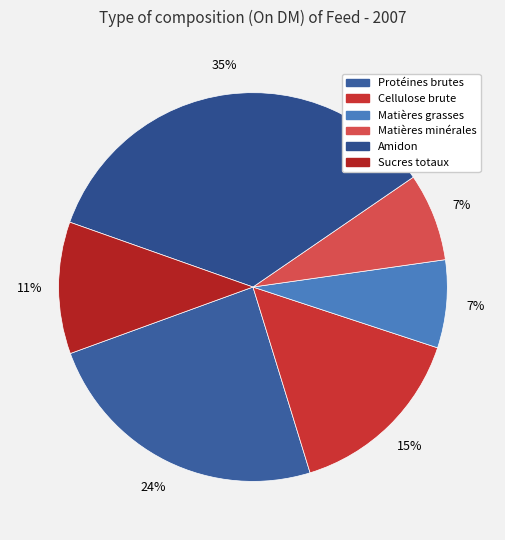

The Amidon slice represents 35% of the pie. True or false?

True